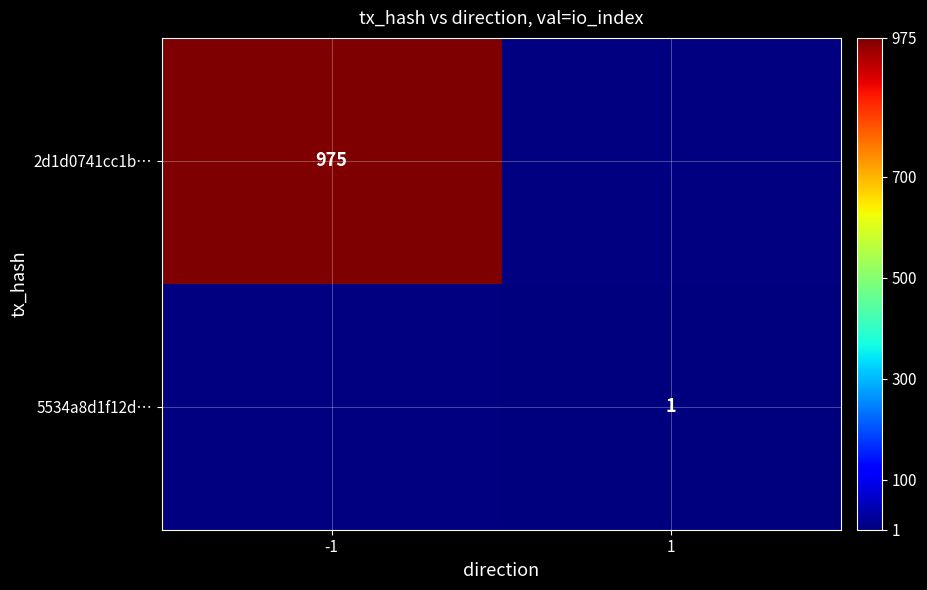

The value of 2d1d0741cc1b… at -1 is 668. True or false?

False